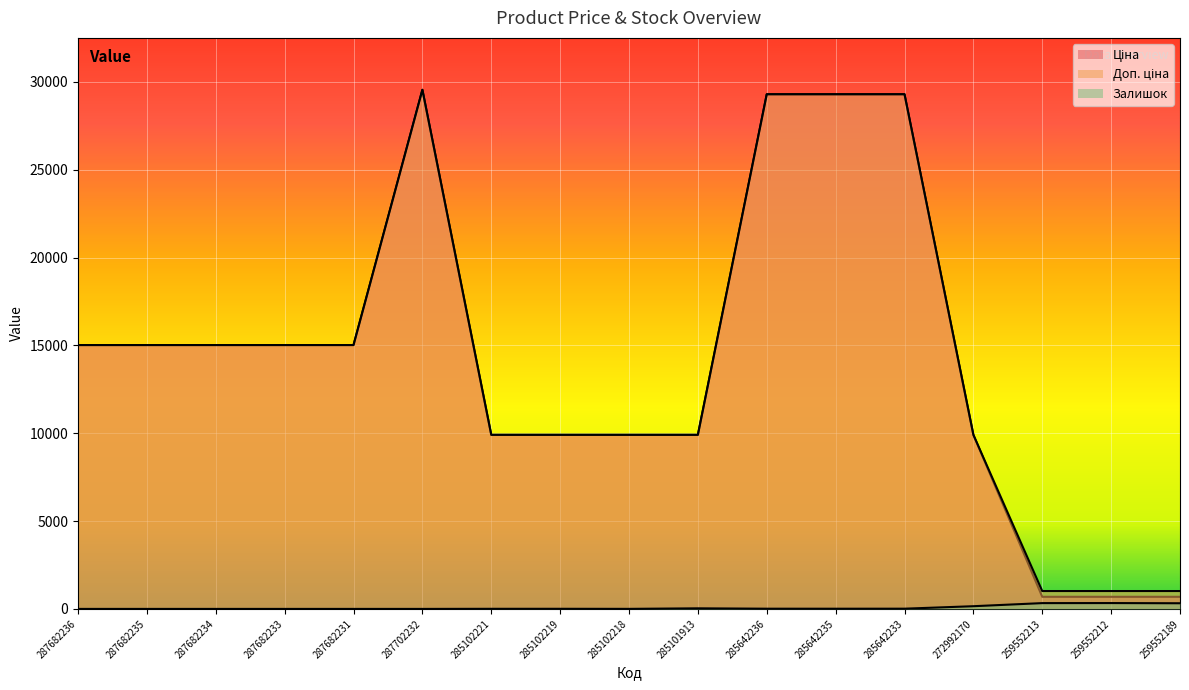

True or false: Ціна has a value of 29548.9 at 287702232.

True